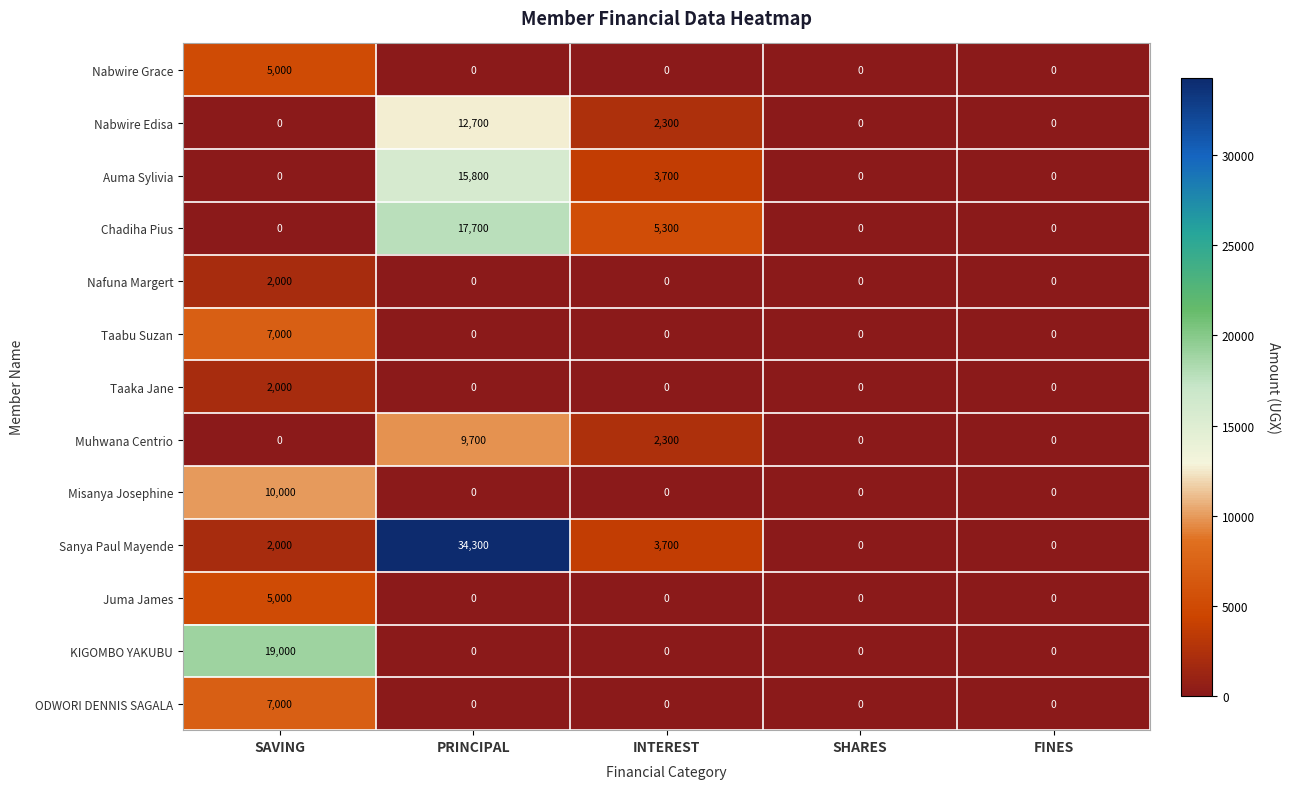

What is the difference between the maximum and minimum values in the Juma James series?

5000